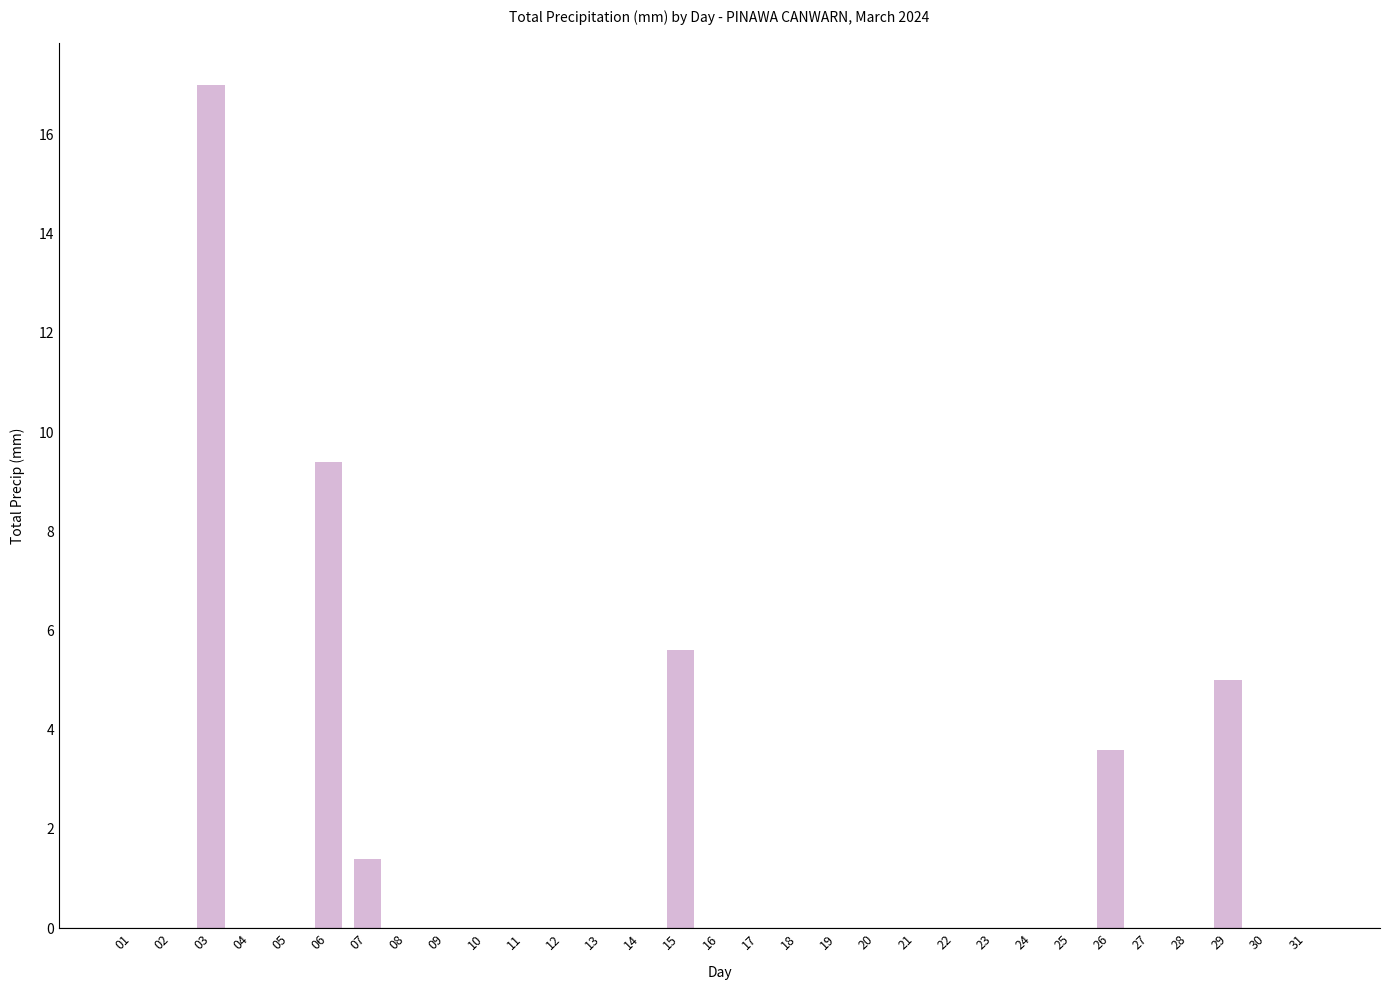

Reading left to right, what are all the values shown in this chart?

0.0	0.0	17.0	0.0	0.0	9.4	1.4	0.0	0.0	0.0	0.0	0.0	0.0	0.0	5.6	0.0	0.0	0.0	0.0	0.0	0.0	0.0	0.0	0.0	0.0	3.6	0.0	0.0	5.0	0.0	0.0